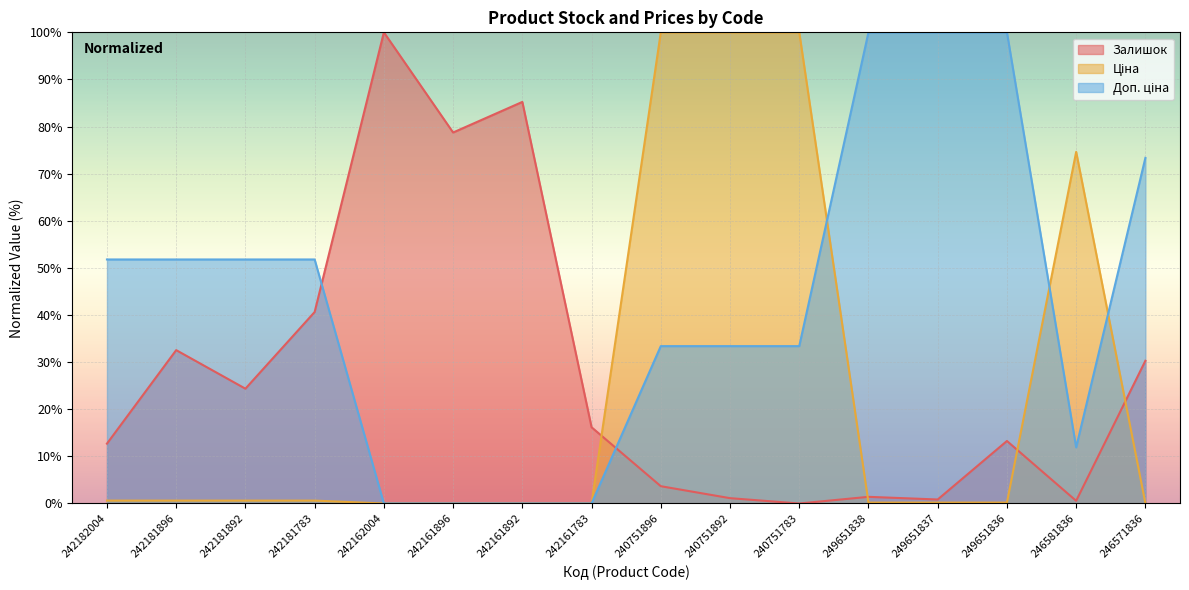

Which series has the largest range (max minus min)?

Залишок